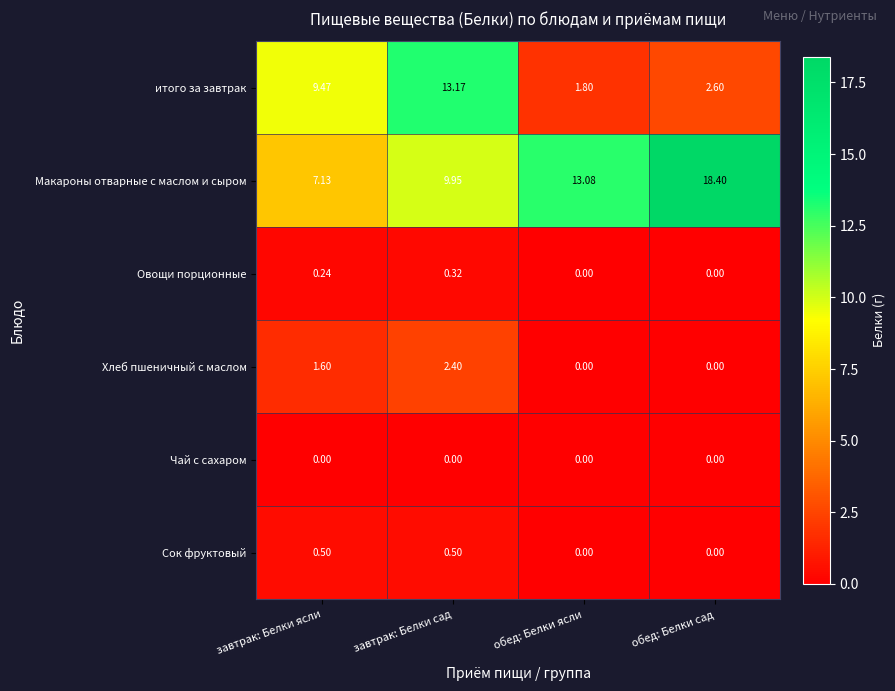

At which category is the sum across all series the highest?

завтрак: Белки сад